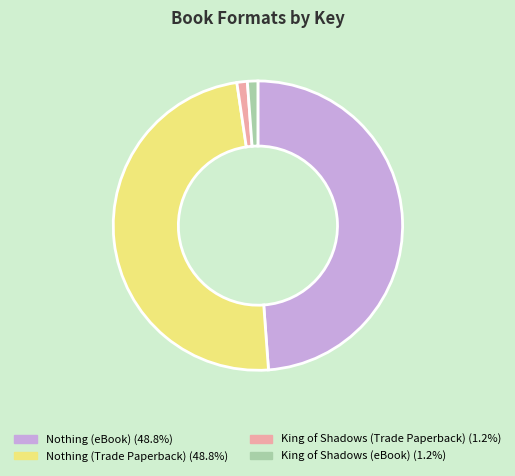

Approximately how many times larger is the value at Nothing (Trade Paperback) compared to Nothing (eBook)?

1.0